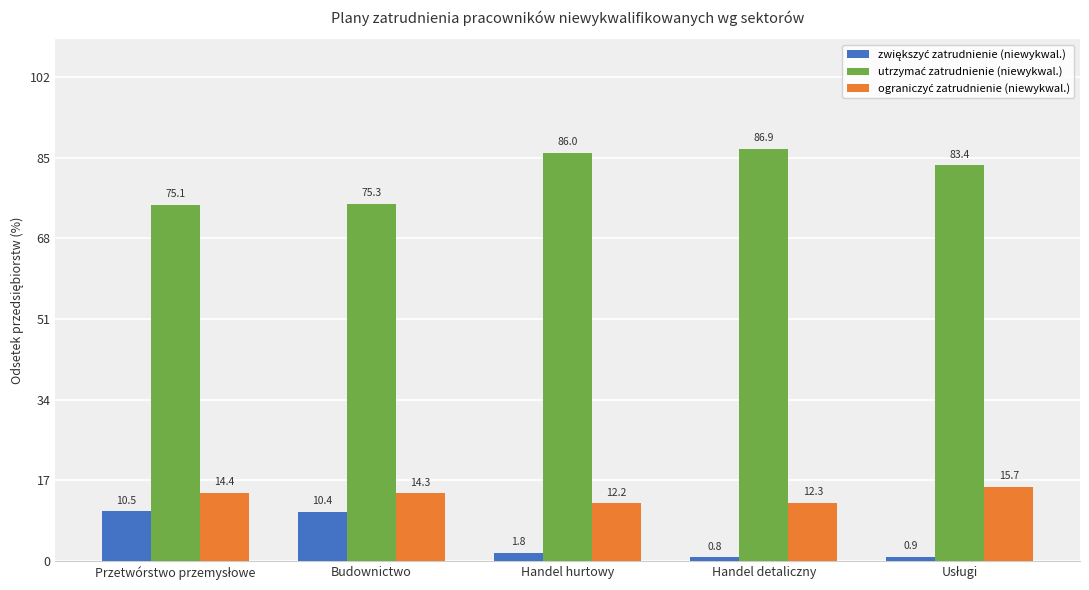

What is the difference between the highest and lowest values at Handel detaliczny?

86.1